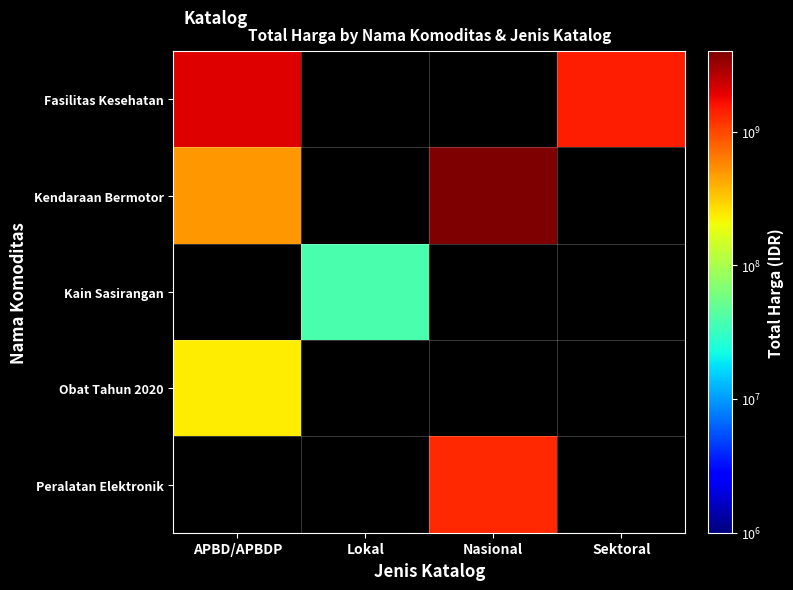

Which label corresponds to the smallest value in the chart?

Lokal